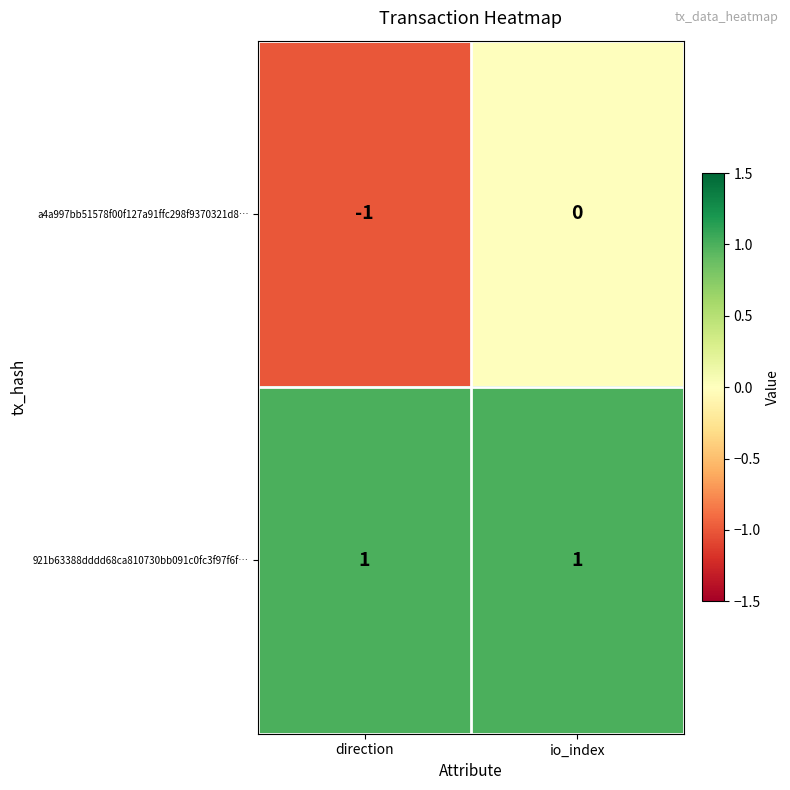

At which category does the chart reach its minimum across all series?

direction